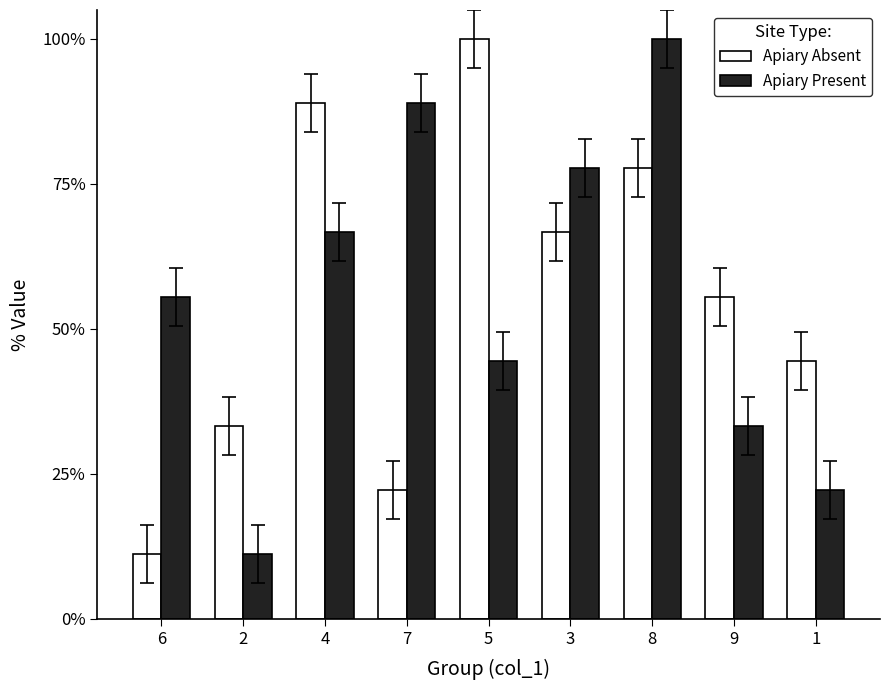

What are all the series names shown in the legend?

Apiary Absent, Apiary Present